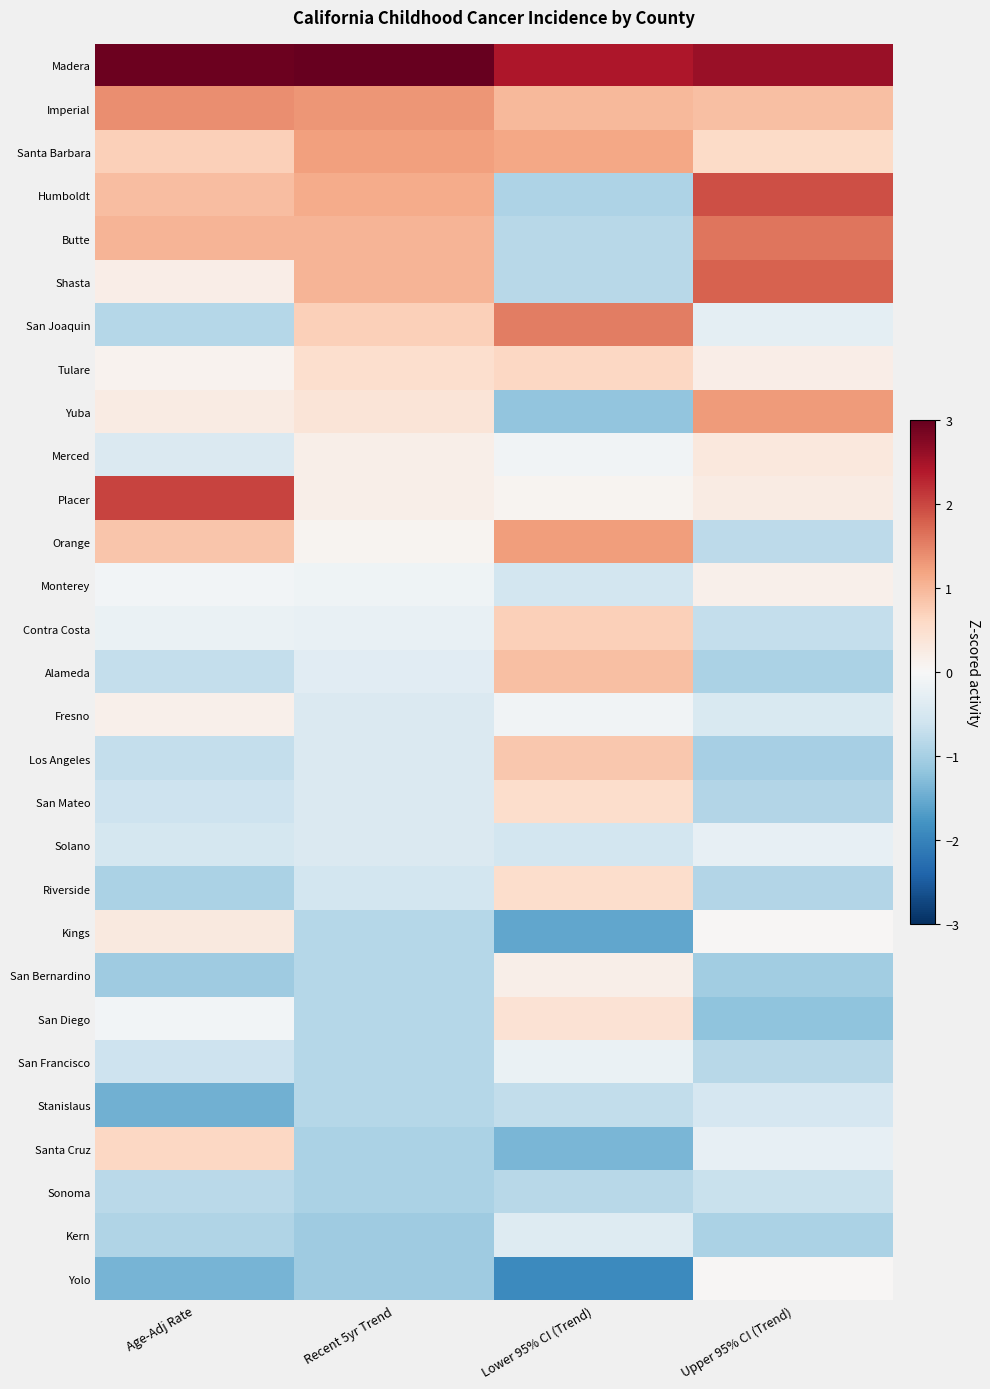

Reading right to left, extract all data points from this chart.

Madera: Upper 95% CI (Trend)=2.6	Lower 95% CI (Trend)=2.4	Recent 5yr Trend=3.5	Age-Adj Rate=2.9
Imperial: Upper 95% CI (Trend)=0.9	Lower 95% CI (Trend)=1.0	Recent 5yr Trend=1.3	Age-Adj Rate=1.4
Santa Barbara: Upper 95% CI (Trend)=0.6	Lower 95% CI (Trend)=1.2	Recent 5yr Trend=1.2	Age-Adj Rate=0.7
Humboldt: Upper 95% CI (Trend)=1.9	Lower 95% CI (Trend)=-0.9	Recent 5yr Trend=1.1	Age-Adj Rate=0.9
Butte: Upper 95% CI (Trend)=1.6	Lower 95% CI (Trend)=-0.8	Recent 5yr Trend=1.0	Age-Adj Rate=1.0
Shasta: Upper 95% CI (Trend)=1.8	Lower 95% CI (Trend)=-0.8	Recent 5yr Trend=1.0	Age-Adj Rate=0.2
San Joaquin: Upper 95% CI (Trend)=-0.3	Lower 95% CI (Trend)=1.5	Recent 5yr Trend=0.7	Age-Adj Rate=-0.9
Tulare: Upper 95% CI (Trend)=0.2	Lower 95% CI (Trend)=0.6	Recent 5yr Trend=0.5	Age-Adj Rate=0.1
Yuba: Upper 95% CI (Trend)=1.3	Lower 95% CI (Trend)=-1.2	Recent 5yr Trend=0.4	Age-Adj Rate=0.2
Merced: Upper 95% CI (Trend)=0.3	Lower 95% CI (Trend)=-0.1	Recent 5yr Trend=0.2	Age-Adj Rate=-0.4
Placer: Upper 95% CI (Trend)=0.3	Lower 95% CI (Trend)=0.1	Recent 5yr Trend=0.2	Age-Adj Rate=2.0
Orange: Upper 95% CI (Trend)=-0.8	Lower 95% CI (Trend)=1.3	Recent 5yr Trend=0.1	Age-Adj Rate=0.8
Monterey: Upper 95% CI (Trend)=0.1	Lower 95% CI (Trend)=-0.6	Recent 5yr Trend=-0.1	Age-Adj Rate=-0.1
Contra Costa: Upper 95% CI (Trend)=-0.7	Lower 95% CI (Trend)=0.7	Recent 5yr Trend=-0.2	Age-Adj Rate=-0.2
Alameda: Upper 95% CI (Trend)=-0.9	Lower 95% CI (Trend)=0.9	Recent 5yr Trend=-0.3	Age-Adj Rate=-0.7
Fresno: Upper 95% CI (Trend)=-0.5	Lower 95% CI (Trend)=-0.1	Recent 5yr Trend=-0.4	Age-Adj Rate=0.1
Los Angeles: Upper 95% CI (Trend)=-1.0	Lower 95% CI (Trend)=0.8	Recent 5yr Trend=-0.4	Age-Adj Rate=-0.7
San Mateo: Upper 95% CI (Trend)=-0.9	Lower 95% CI (Trend)=0.5	Recent 5yr Trend=-0.4	Age-Adj Rate=-0.6
Solano: Upper 95% CI (Trend)=-0.2	Lower 95% CI (Trend)=-0.6	Recent 5yr Trend=-0.4	Age-Adj Rate=-0.5
Riverside: Upper 95% CI (Trend)=-0.9	Lower 95% CI (Trend)=0.5	Recent 5yr Trend=-0.5	Age-Adj Rate=-1.0
Kings: Upper 95% CI (Trend)=0.0	Lower 95% CI (Trend)=-1.6	Recent 5yr Trend=-0.9	Age-Adj Rate=0.3
San Bernardino: Upper 95% CI (Trend)=-1.0	Lower 95% CI (Trend)=0.2	Recent 5yr Trend=-0.9	Age-Adj Rate=-1.1
San Diego: Upper 95% CI (Trend)=-1.2	Lower 95% CI (Trend)=0.4	Recent 5yr Trend=-0.9	Age-Adj Rate=-0.1
San Francisco: Upper 95% CI (Trend)=-0.8	Lower 95% CI (Trend)=-0.2	Recent 5yr Trend=-0.9	Age-Adj Rate=-0.6
Stanislaus: Upper 95% CI (Trend)=-0.5	Lower 95% CI (Trend)=-0.7	Recent 5yr Trend=-0.9	Age-Adj Rate=-1.4
Santa Cruz: Upper 95% CI (Trend)=-0.2	Lower 95% CI (Trend)=-1.4	Recent 5yr Trend=-1.0	Age-Adj Rate=0.6
Sonoma: Upper 95% CI (Trend)=-0.7	Lower 95% CI (Trend)=-0.8	Recent 5yr Trend=-1.0	Age-Adj Rate=-0.8
Kern: Upper 95% CI (Trend)=-0.9	Lower 95% CI (Trend)=-0.4	Recent 5yr Trend=-1.1	Age-Adj Rate=-0.9
Yolo: Upper 95% CI (Trend)=0.0	Lower 95% CI (Trend)=-1.9	Recent 5yr Trend=-1.1	Age-Adj Rate=-1.4